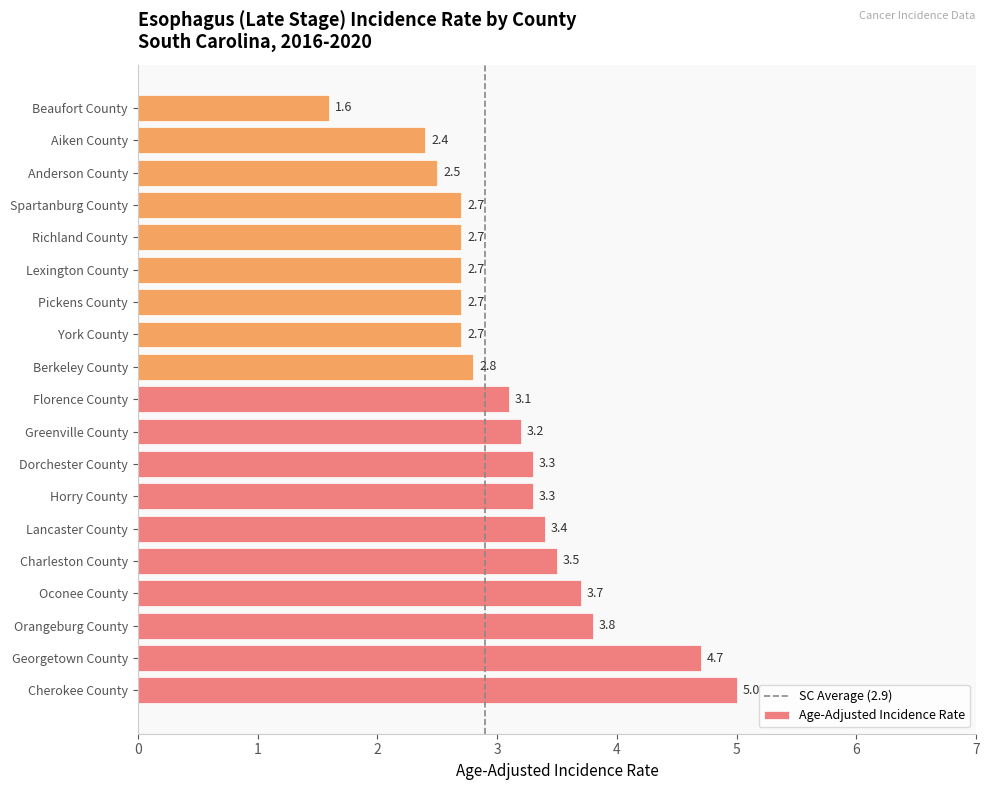

The value at Florence County is 3.1. True or false?

True